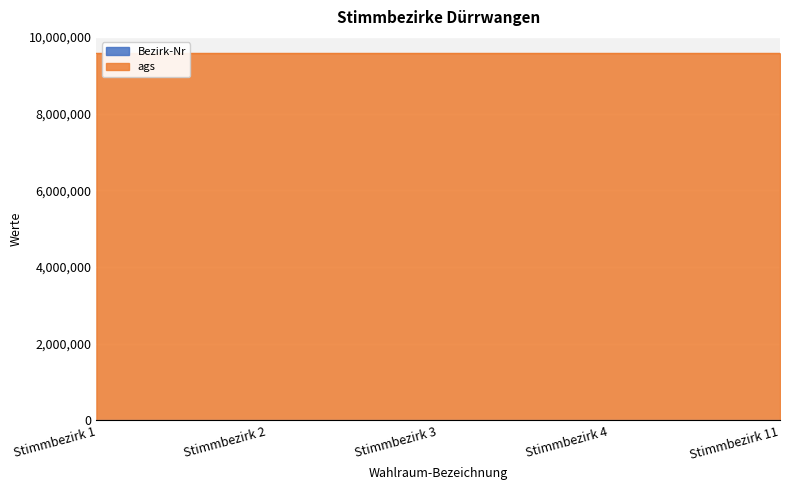

List the labels in order of value, largest first.

Stimmbezirk 11, Stimmbezirk 4, Stimmbezirk 3, Stimmbezirk 2, Stimmbezirk 1